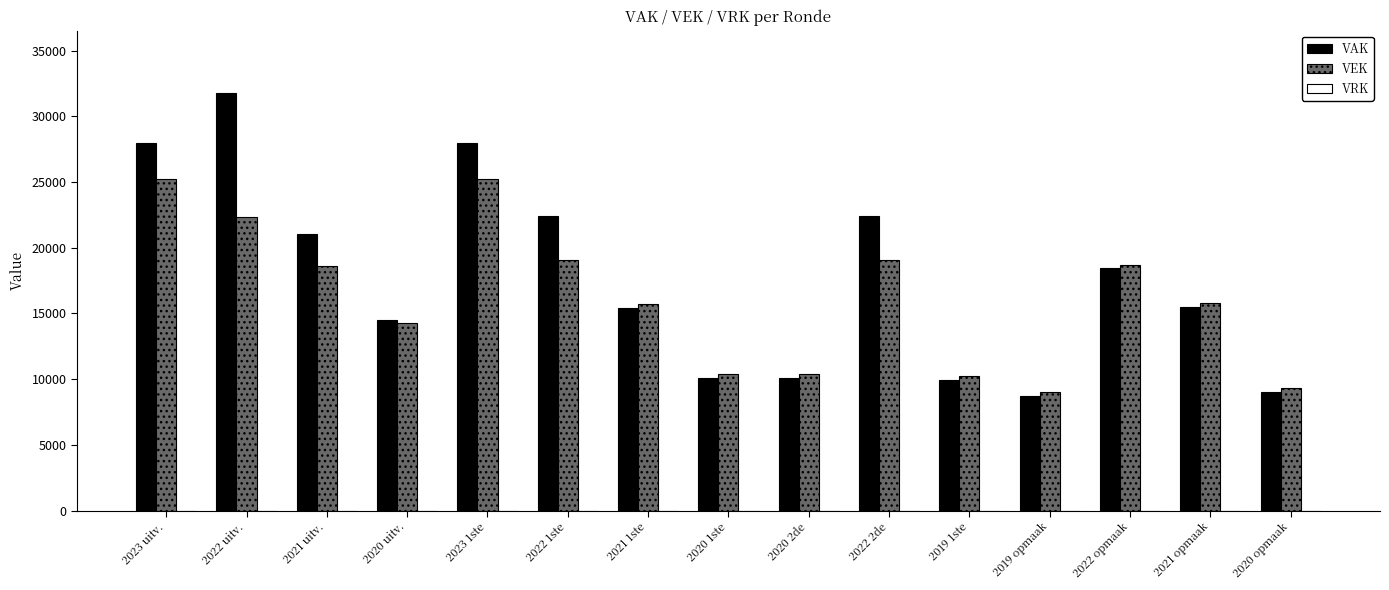

Which series has the largest range (max minus min)?

VAK